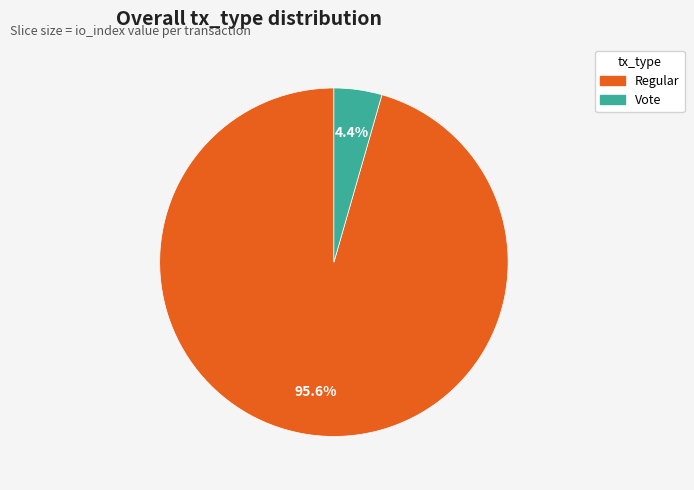

Is there a majority slice in this chart?

Yes